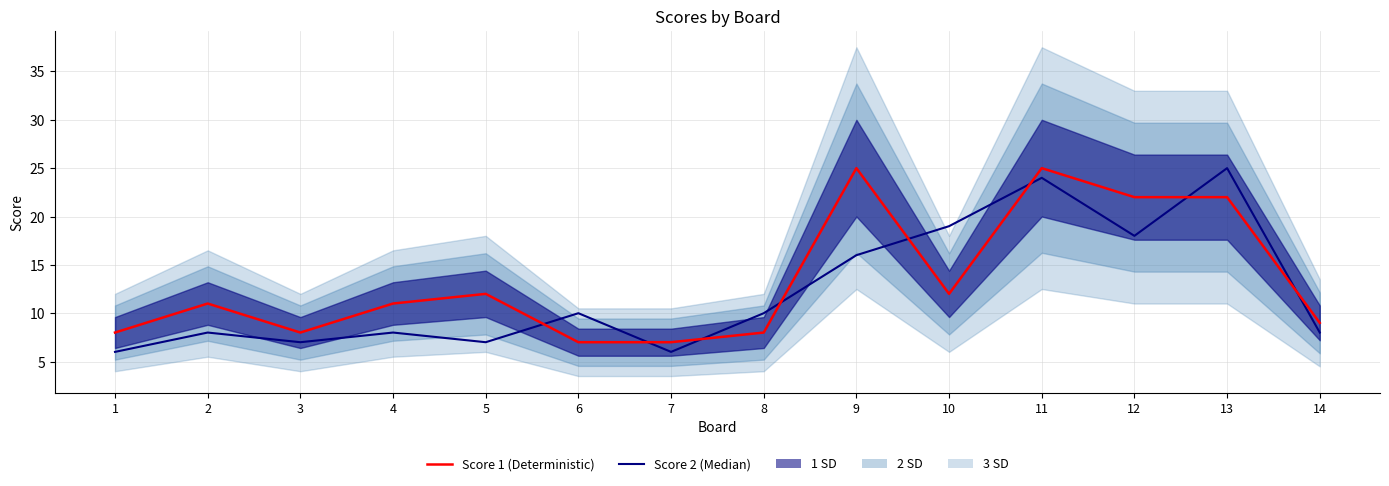

Does the chart have visible grid lines?

Yes